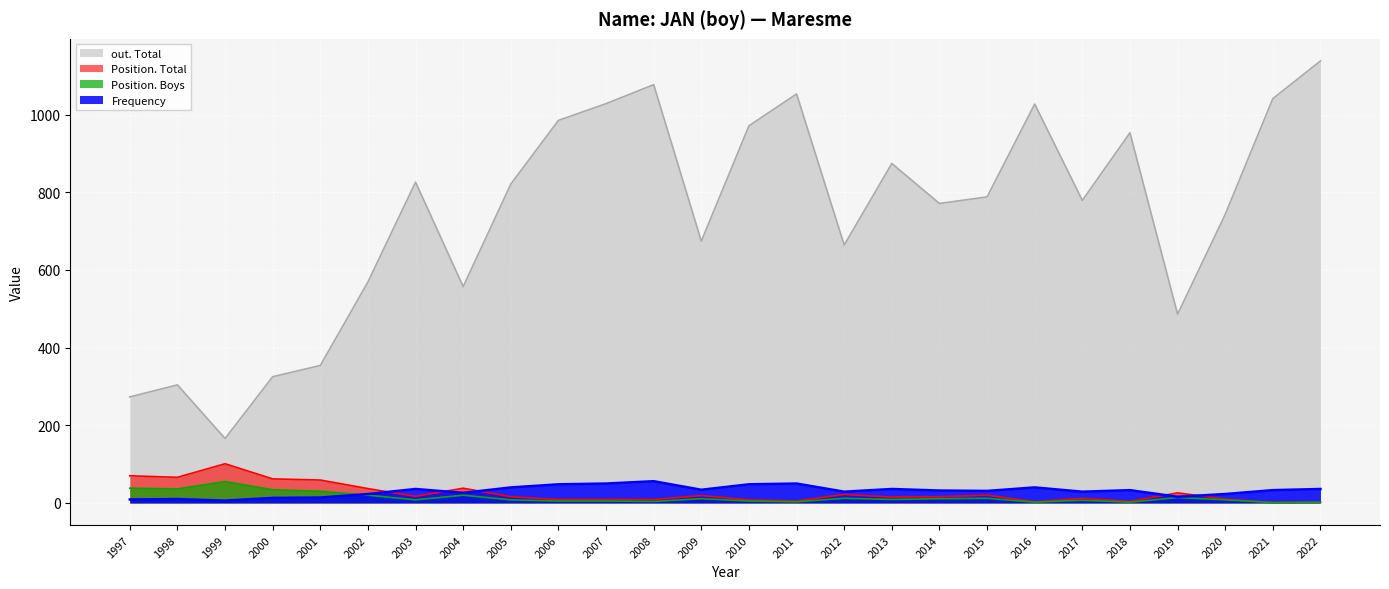

True or false: Position. Boys has more than 0 points higher than both neighbors.

True